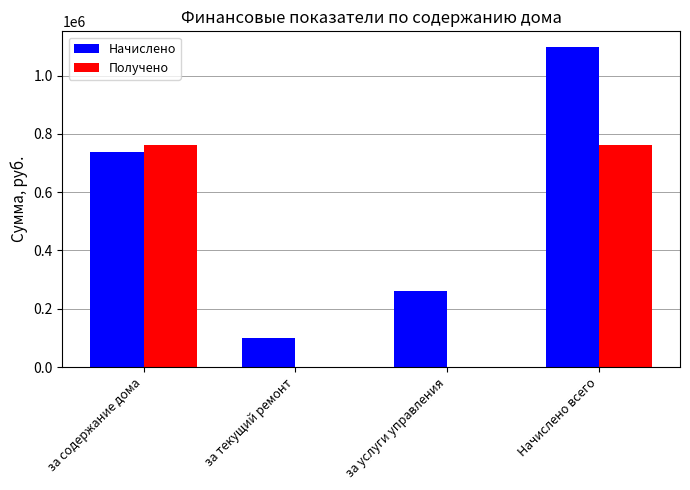

What is the total value across all series at Начислено всего?

1856849.0